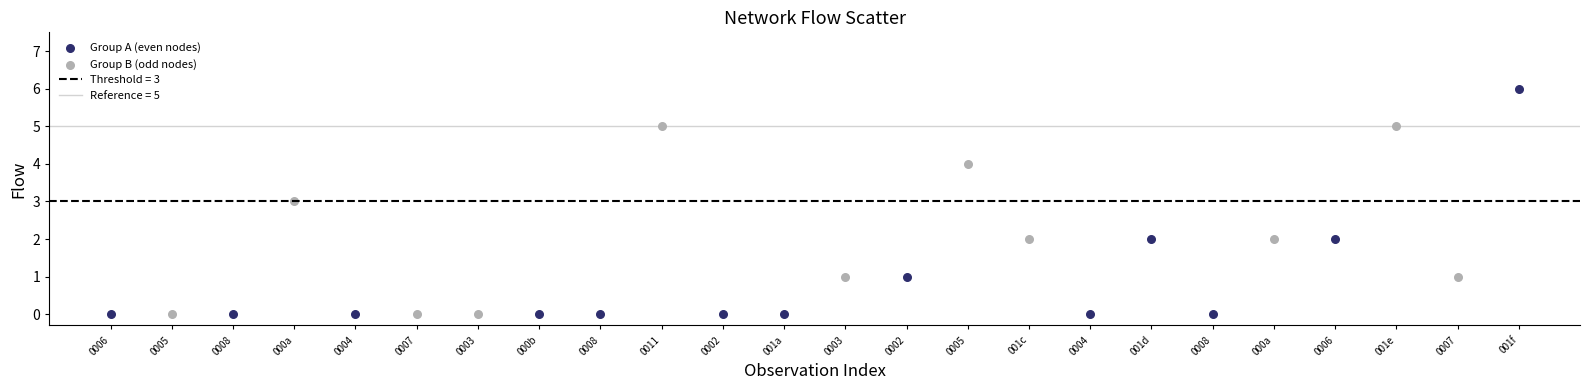

Which series reaches the maximum Y coordinate?

Group A (even nodes)